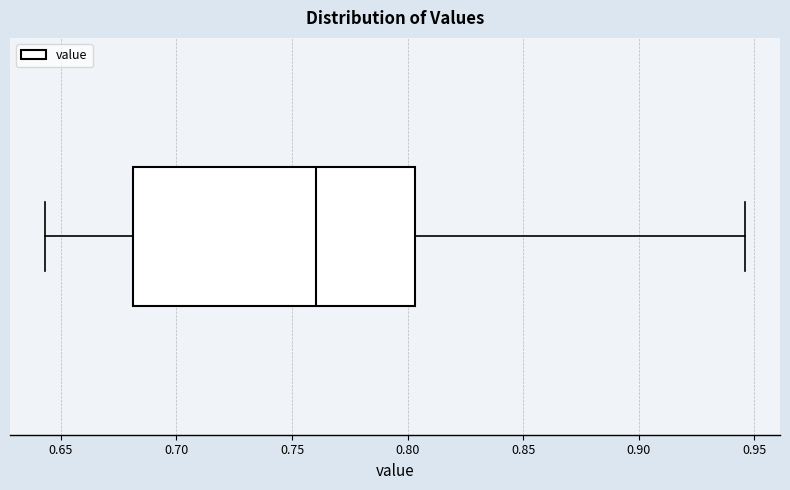

Transcribe this box plot: give where the median line is, the range the box spans, and where the two whiskers end, as read against the x-axis. The values are not printed on the chart, so give them approximately, as read against the axis.

median 0.760, box 0.680 to 0.805, whiskers 0.645 to 0.945